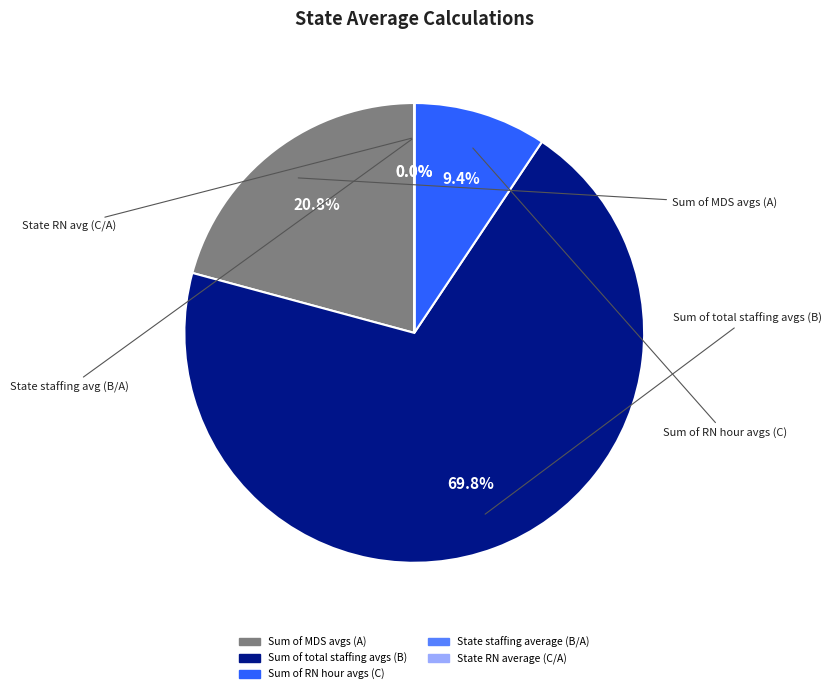

What percentage do Sum of MDS avgs (A) and Sum of RN hour avgs (C) together represent?

30.2%